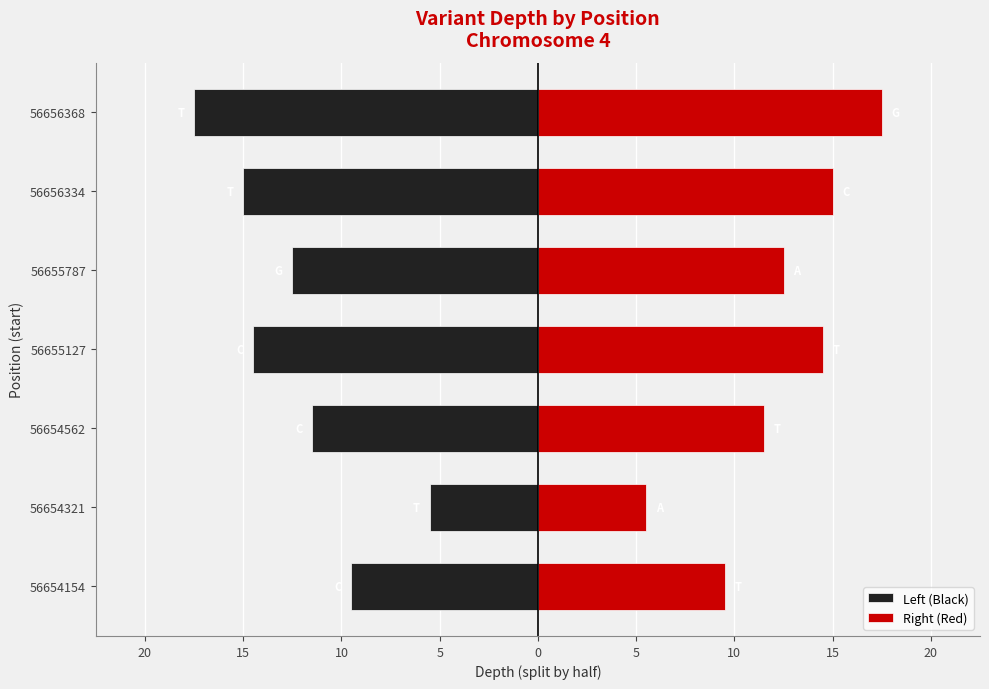

Count the number of data series in this chart.

2